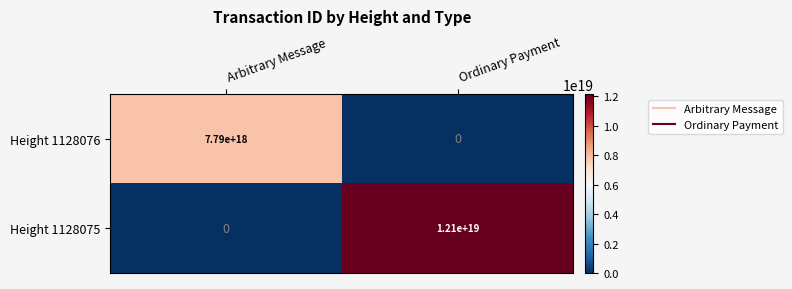

How many positive values does the Height 1128076 series have?

1